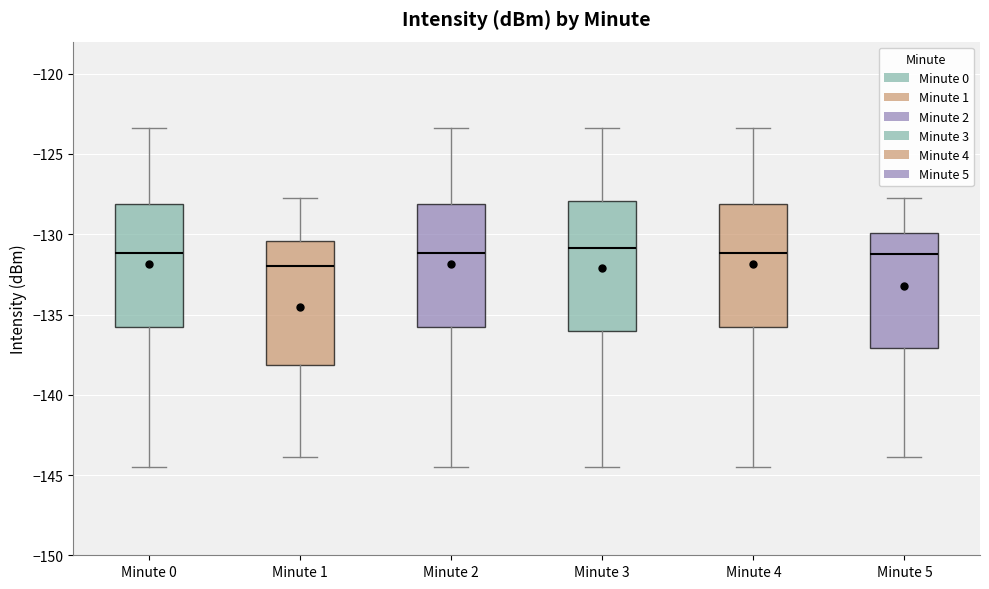

Where is the upper edge of the box for Minute 2 on the y-axis? The values are not printed on the chart, so give them approximately, as read against the axis.

-128.0